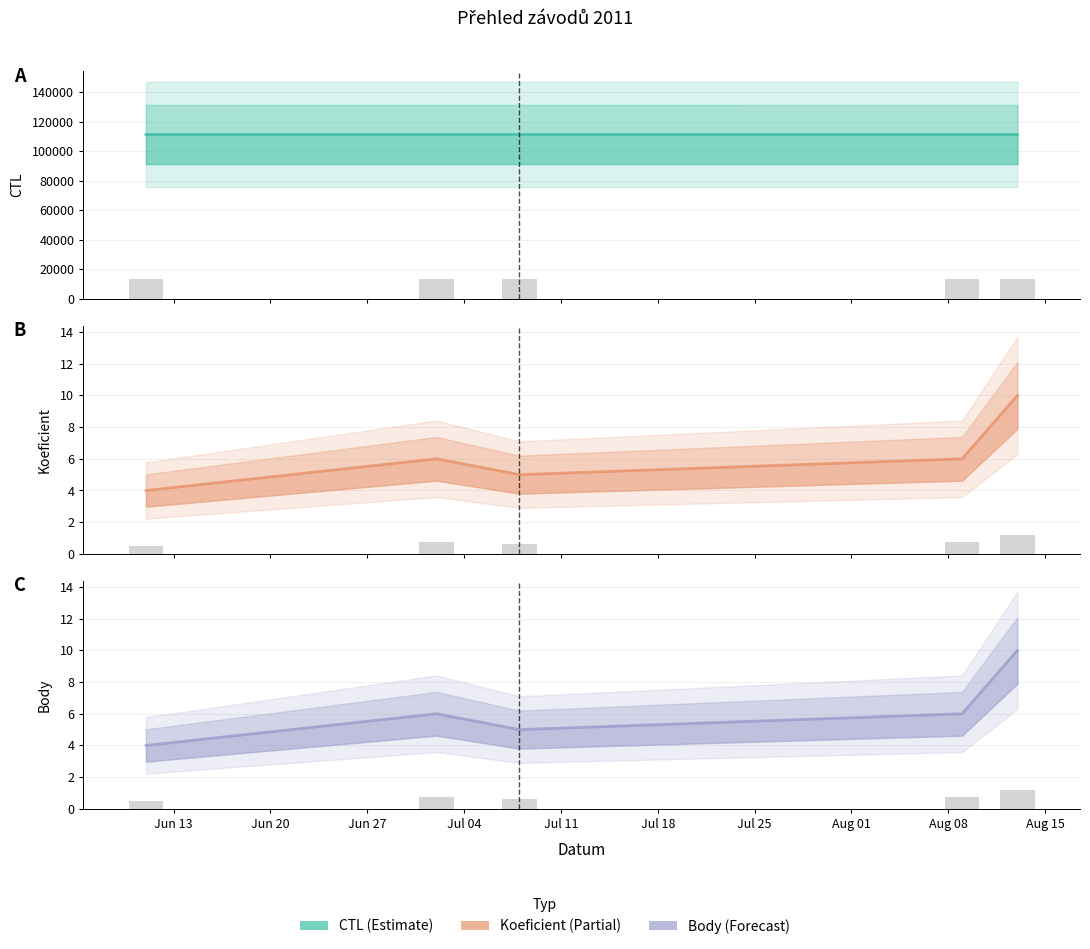

Reading left to right, list all the values displayed in this chart.

CTL: 111309	111316	111317	111322	111323
Koeficient: 4	6	5	6	10
Body: 4	6	5	6	10